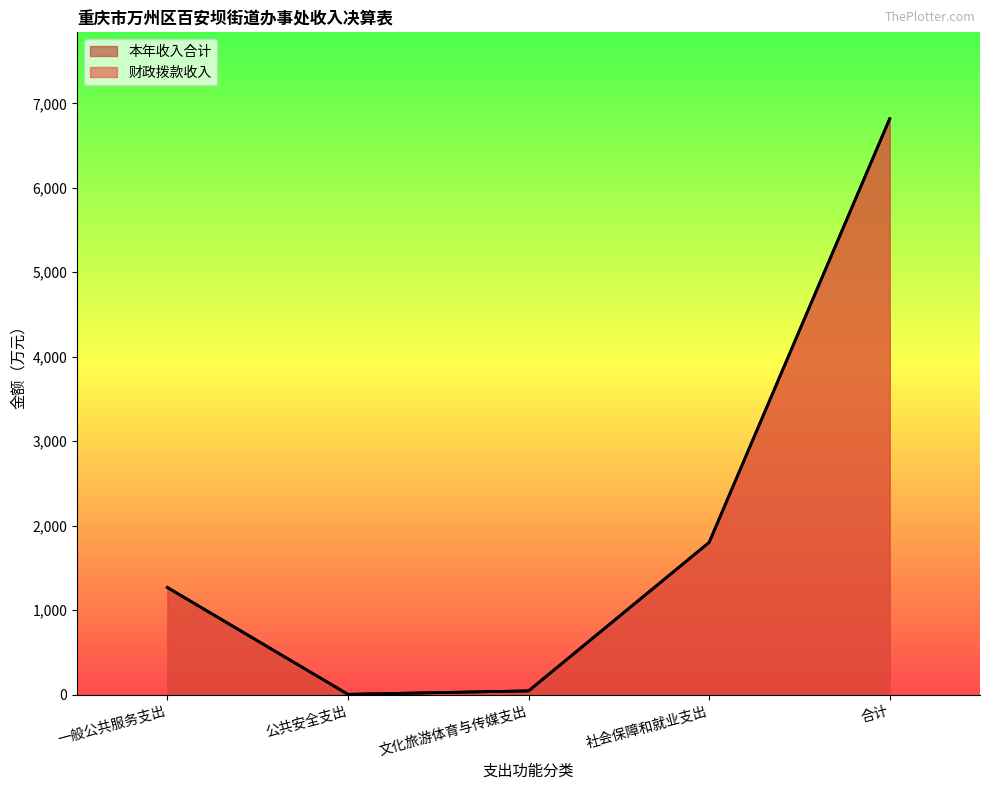

Between 文化旅游体育与传媒支出 and 公共安全支出, which is larger?

文化旅游体育与传媒支出